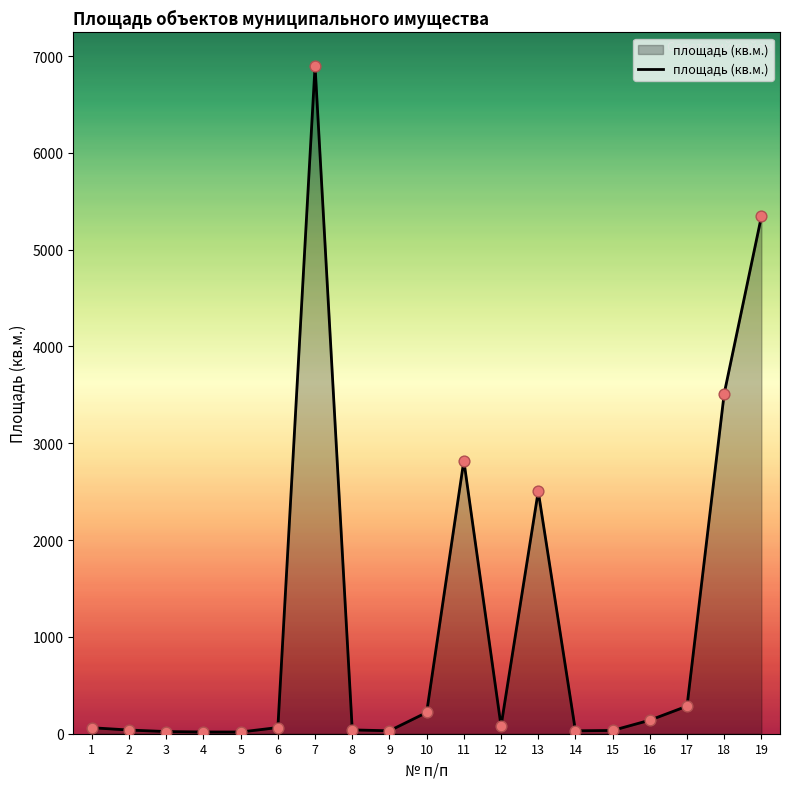

What is the maximum value shown in the chart?

6898.0